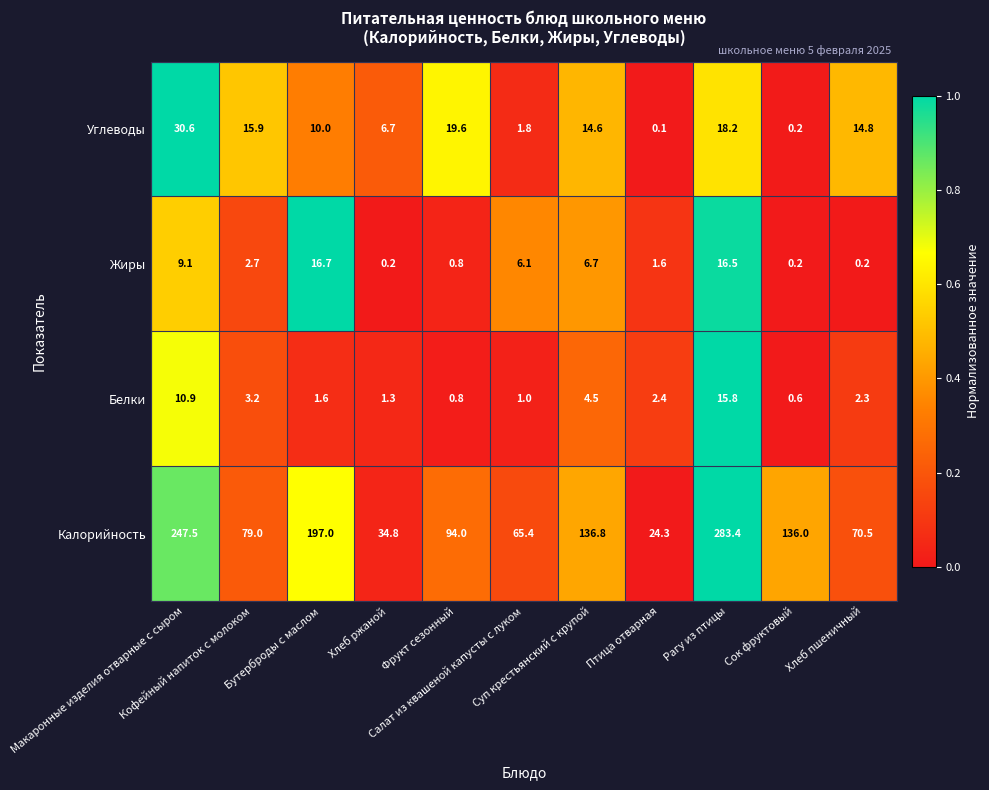

At how many categories does at least one series exceed 96?

5